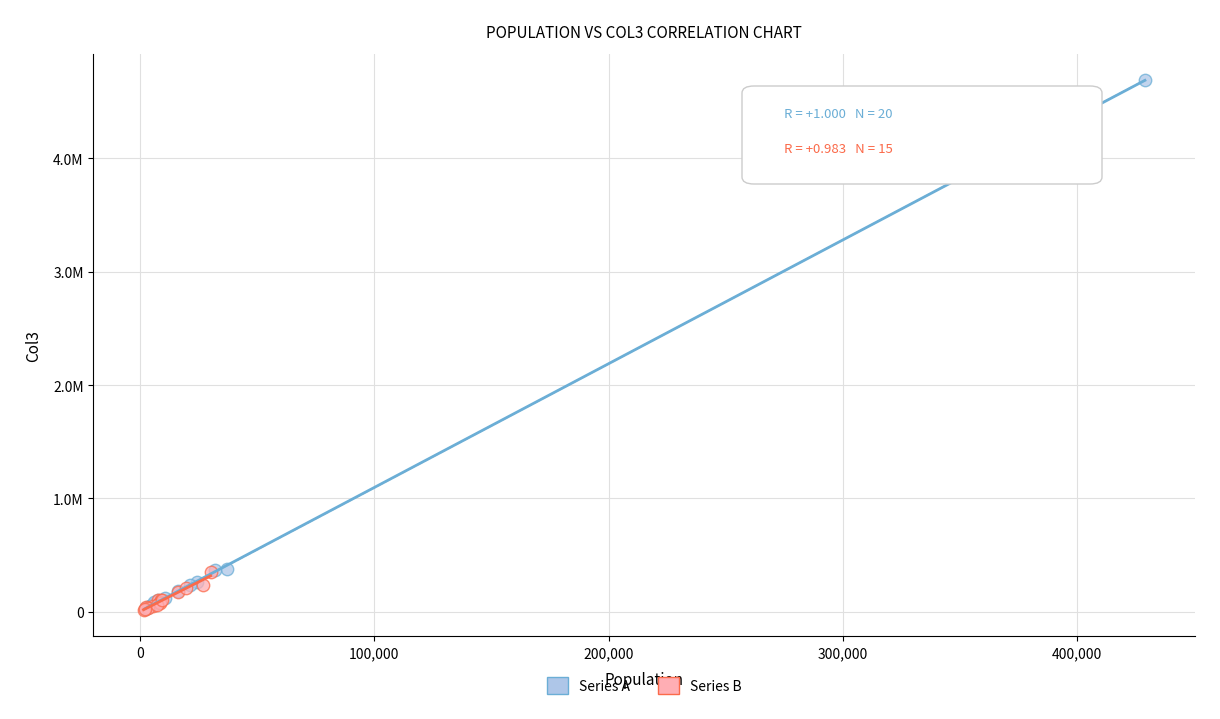

What are all the series names shown in the legend?

Series A, Series B